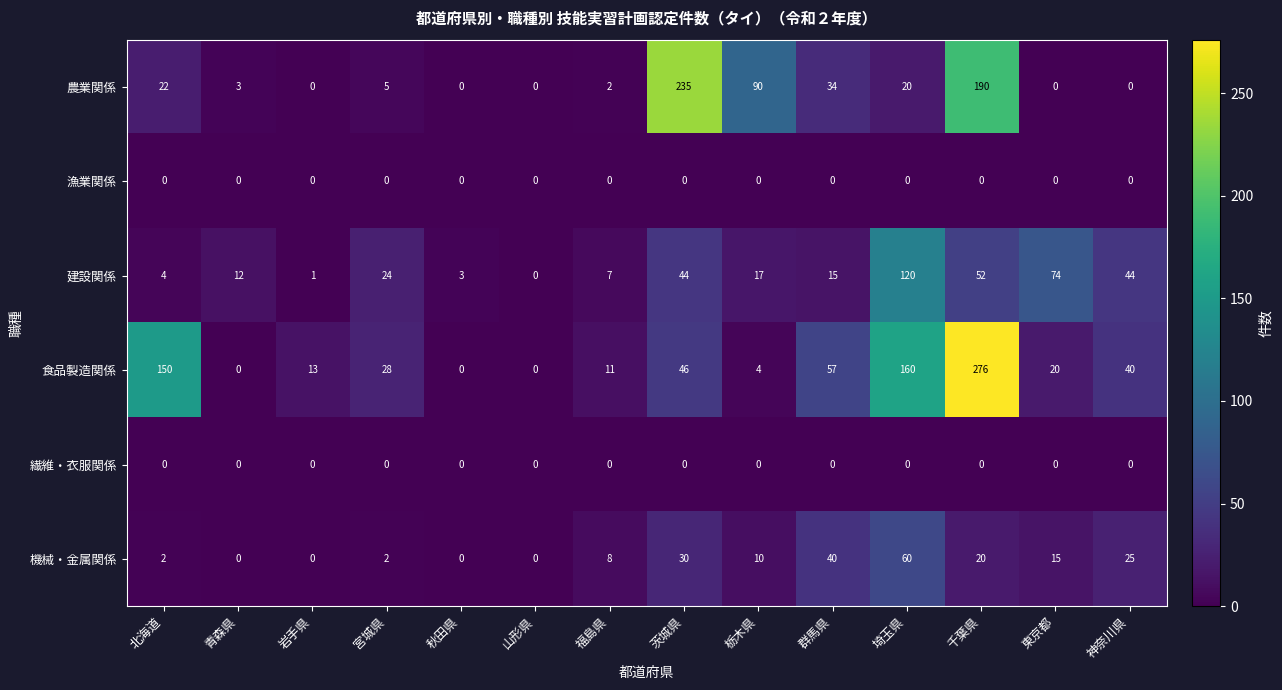

Which category has the highest value across all series?

千葉県